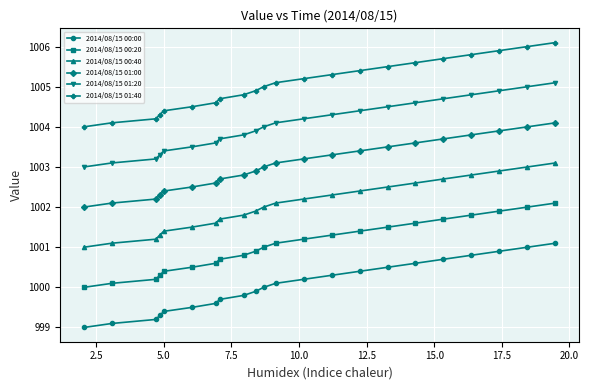

True or false: 2014/08/15 00:40 and 2014/08/15 00:20 intersect in this chart.

False